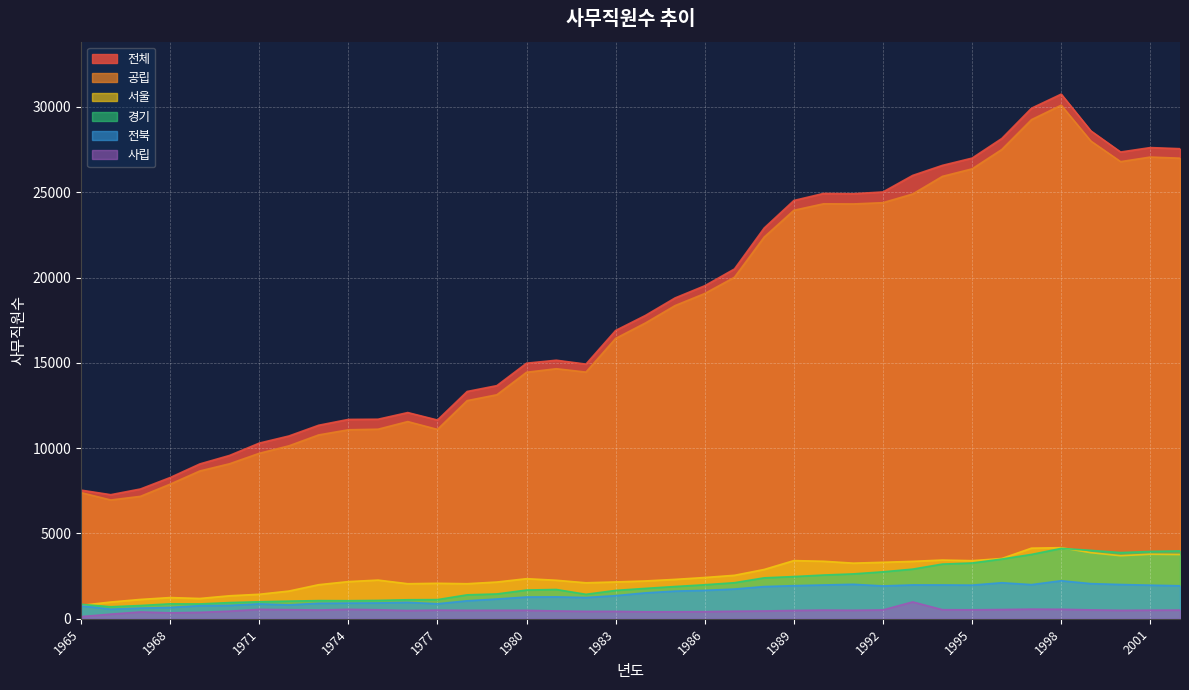

Reading left to right, extract all data points from this chart.

전체: 7538	7270	7604	8275	9073	9571	10293	10712	11340	11682	11694	12084	11646	13320	13662	14978	15152	14924	16897	17775	18802	19517	20501	22900	24515	24927	24910	25015	25984	26572	26998	28148	29923	30749	28593	27356	27615	27551
공립: 7391	6959	7173	7887	8660	9082	9695	10134	10773	11074	11108	11555	11096	12783	13127	14445	14653	14456	16431	17332	18354	19062	20014	22370	23940	24320	24311	24386	24895	25927	26368	27502	29253	30098	27995	26791	27060	26994
사립: 122	269	396	346	373	444	550	532	510	551	525	480	504	492	493	493	456	431	432	407	408	415	439	454	485	506	495	516	985	529	523	539	562	554	519	491	501	507
전북: 754	560	622	662	765	783	868	811	905	916	925	960	877	1051	1155	1273	1281	1243	1353	1515	1619	1662	1740	1885	1938	1979	2018	1922	1982	1980	1969	2110	1999	2226	2057	2006	1967	1931
경기: 846	702	774	873	868	946	994	1032	1062	1057	1074	1112	1120	1400	1452	1681	1714	1431	1660	1778	1888	1991	2111	2396	2471	2561	2628	2749	2907	3203	3266	3497	3769	4122	4007	3877	3943	3975
서울: 782	979	1131	1240	1187	1345	1433	1622	1994	2176	2264	2052	2077	2052	2151	2347	2254	2107	2157	2214	2306	2416	2545	2887	3407	3368	3258	3308	3363	3440	3403	3529	4137	4164	3872	3695	3781	3764